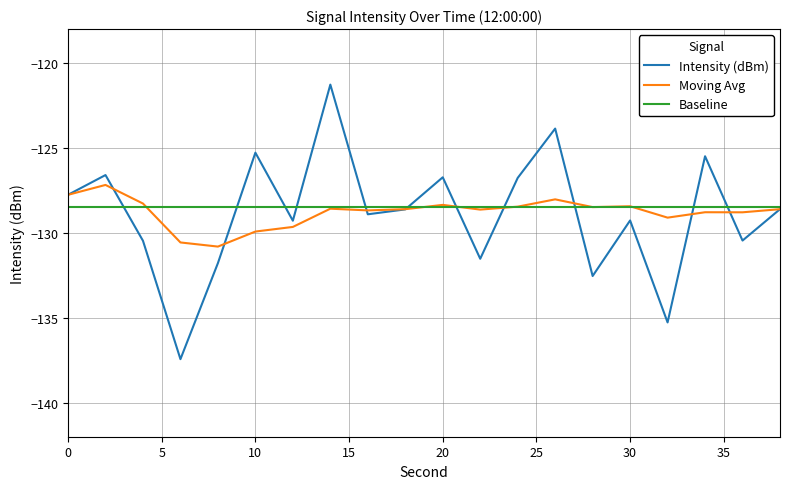

What is the maximum value for Moving Avg?

-127.2